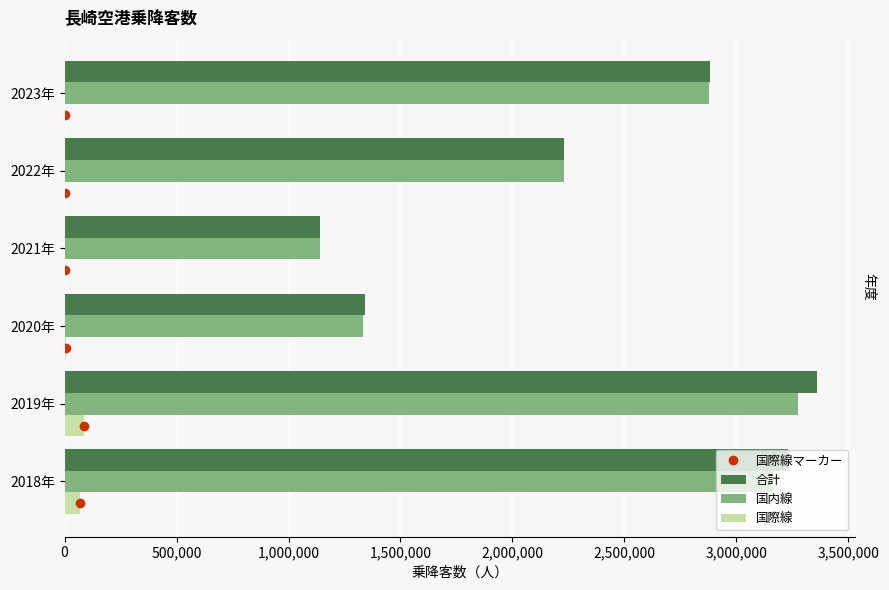

The value of 国内線 at 2023年 is 2879088. True or false?

True